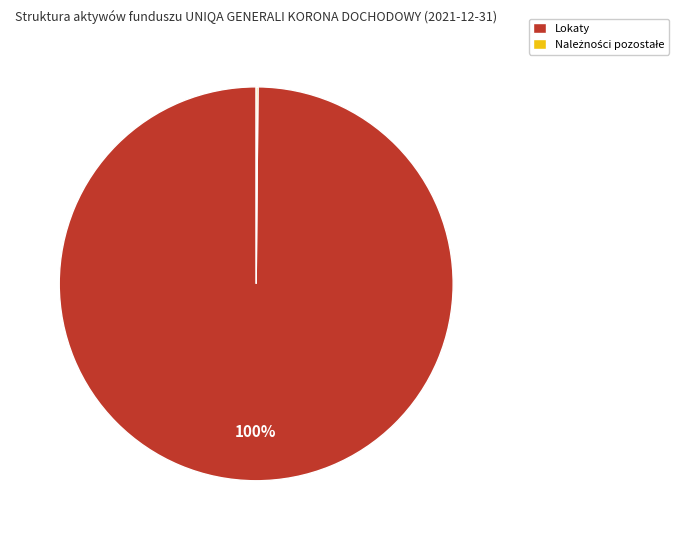

True or false: Lokaty accounts for 89% of the total.

False